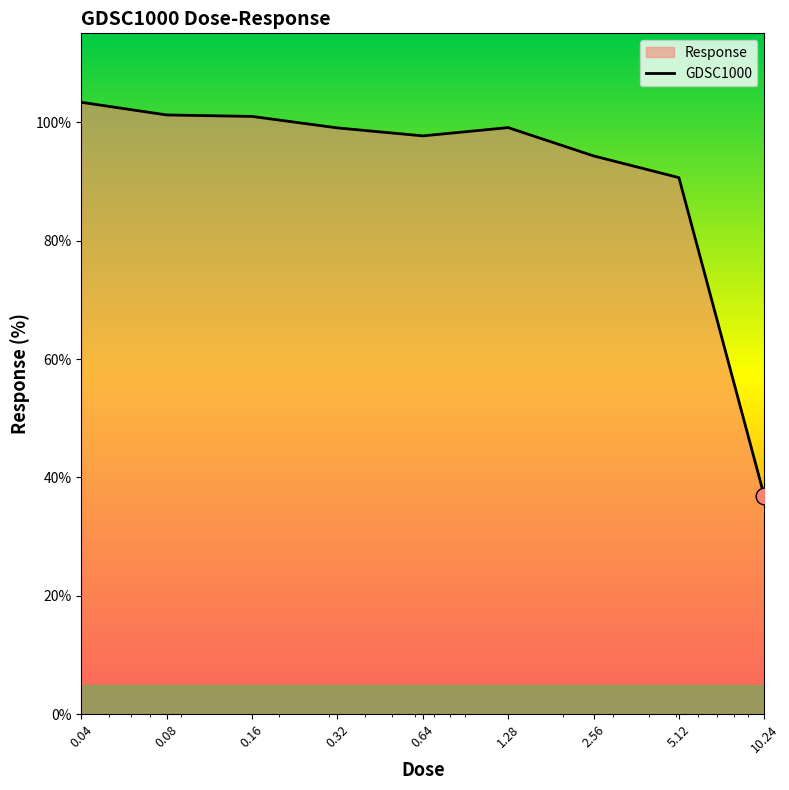

What is the sum of all values?

823.1